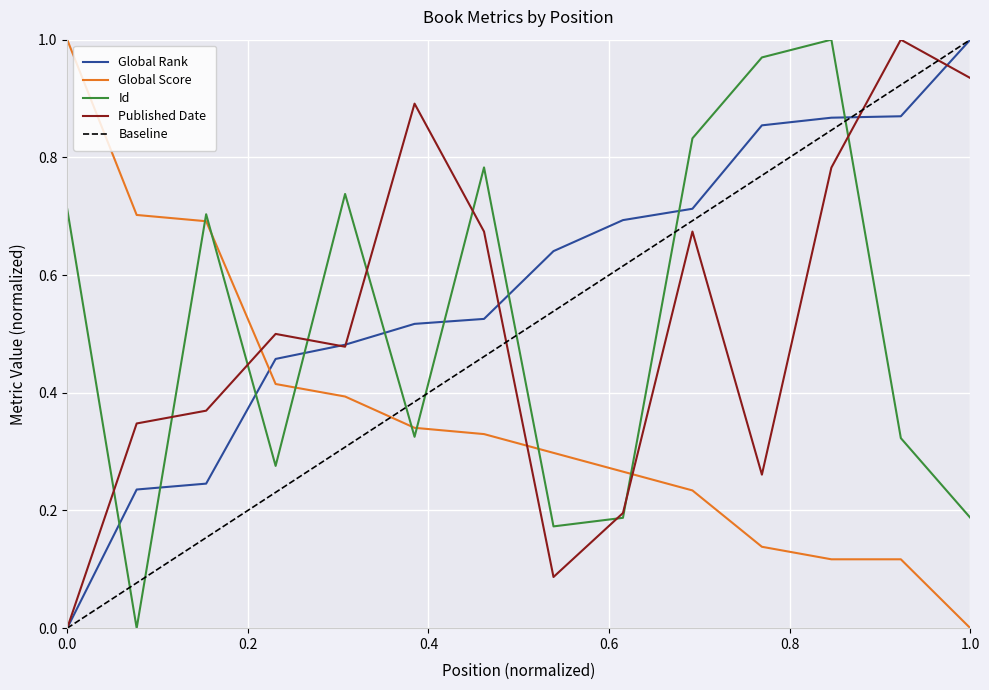

The Global Rank series shows 0.9 at 13. True or false?

True